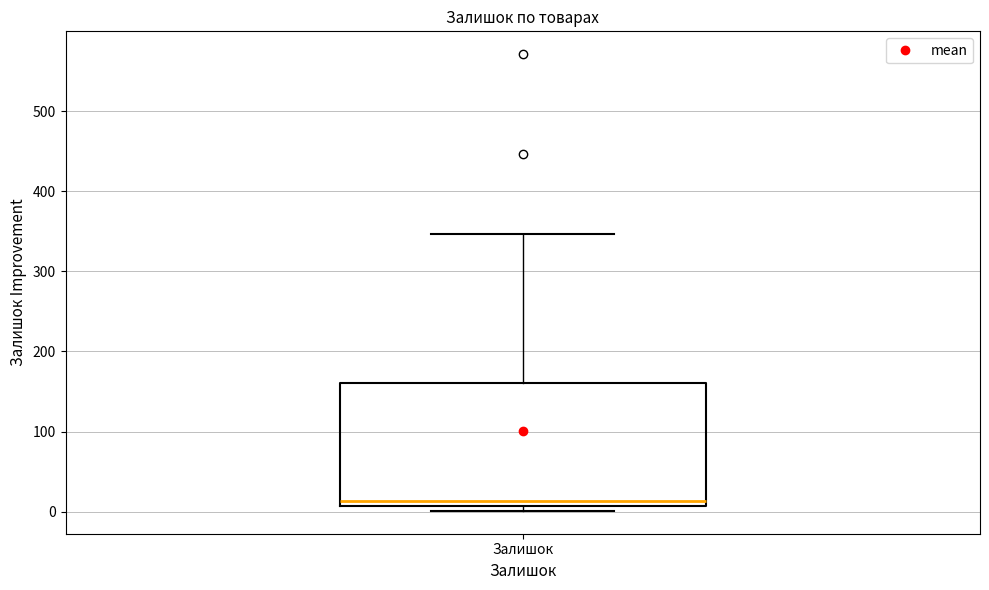

Read this box plot against the y-axis: the position of the median line, the range covered by the box, and the ends of both whiskers. The values are not printed on the chart, so give them approximately, as read against the axis.

median 10 (just above the box's lower edge), box 10 to 160, whiskers 0 to 350